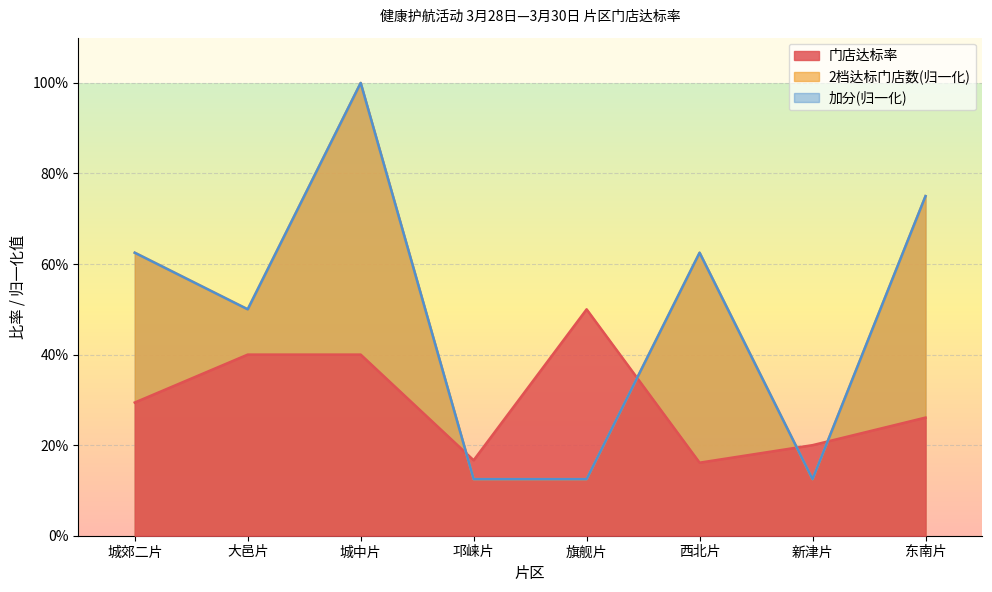

What are all the series names shown in the legend?

门店达标率, 2档达标门店数, 加分